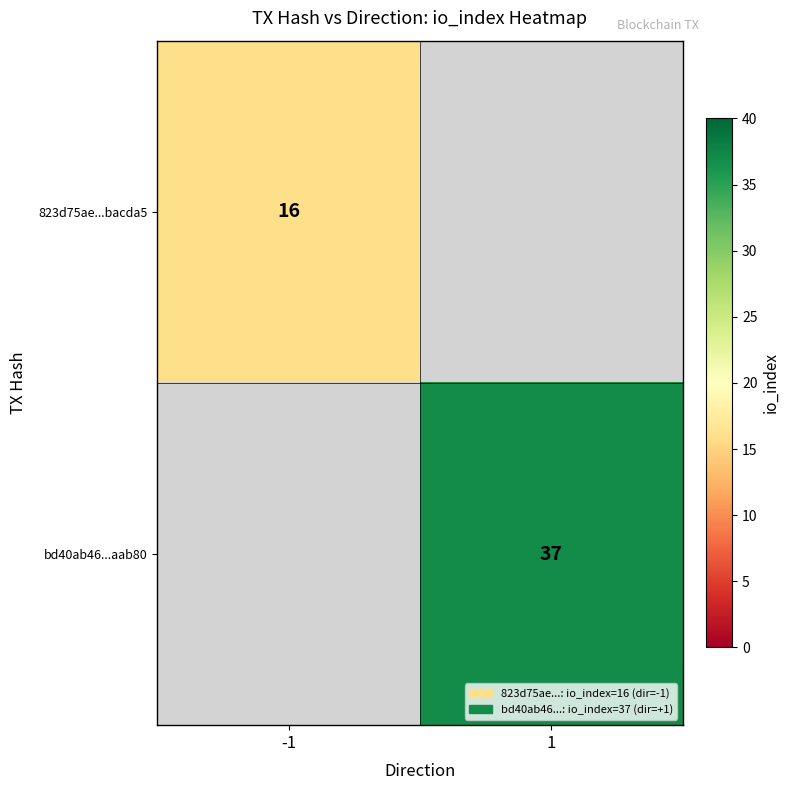

The value of bd40ab46...aab80 at 1 is 22. True or false?

False